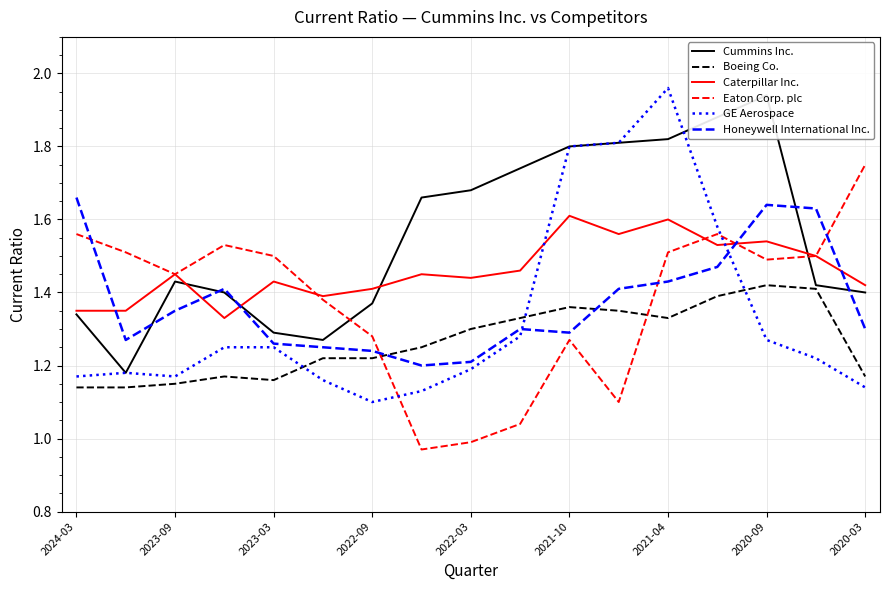

The value of Honeywell International Inc. at 2020-09 is 0.4. True or false?

False